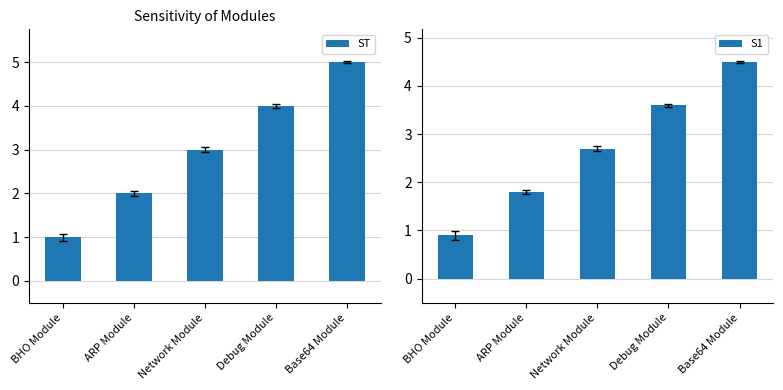

What position from the right is ARP Module?

4